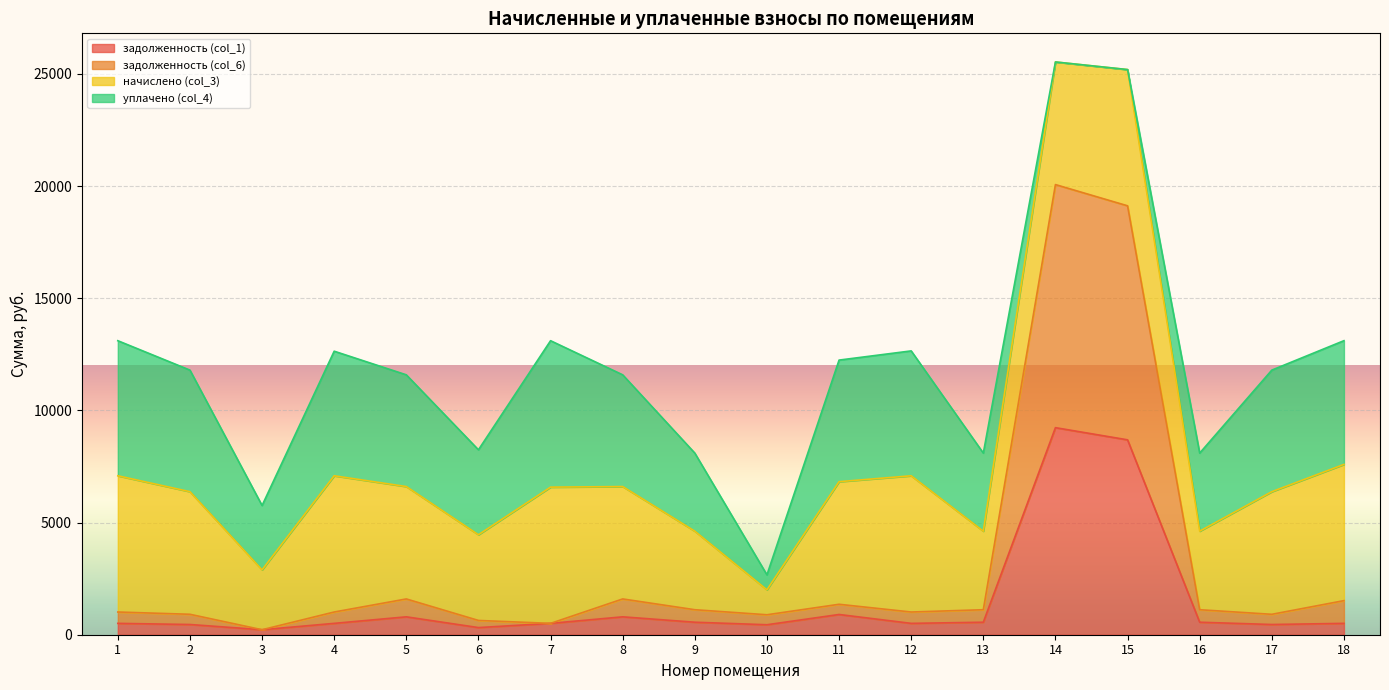

What is the sum of all задолженность (col_6) values?

55715.9